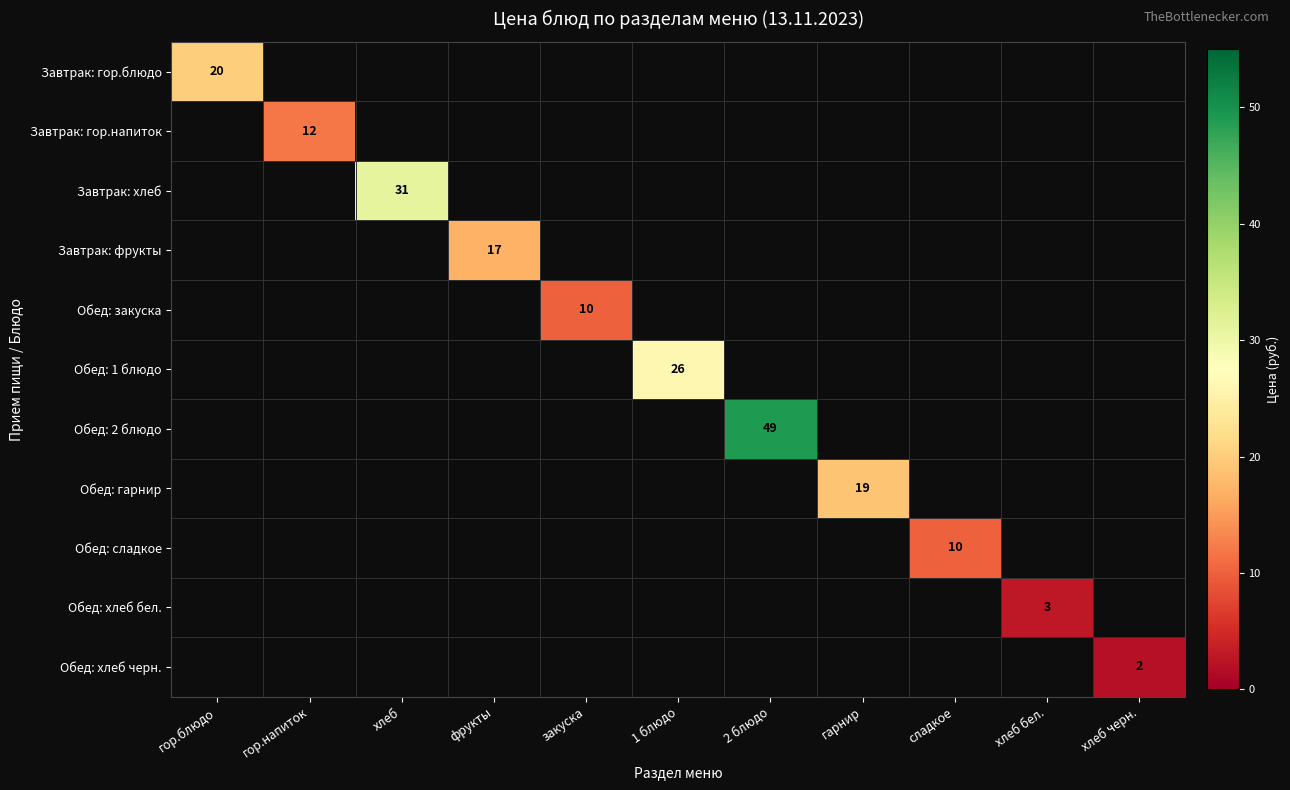

How many data points does each series have?

11